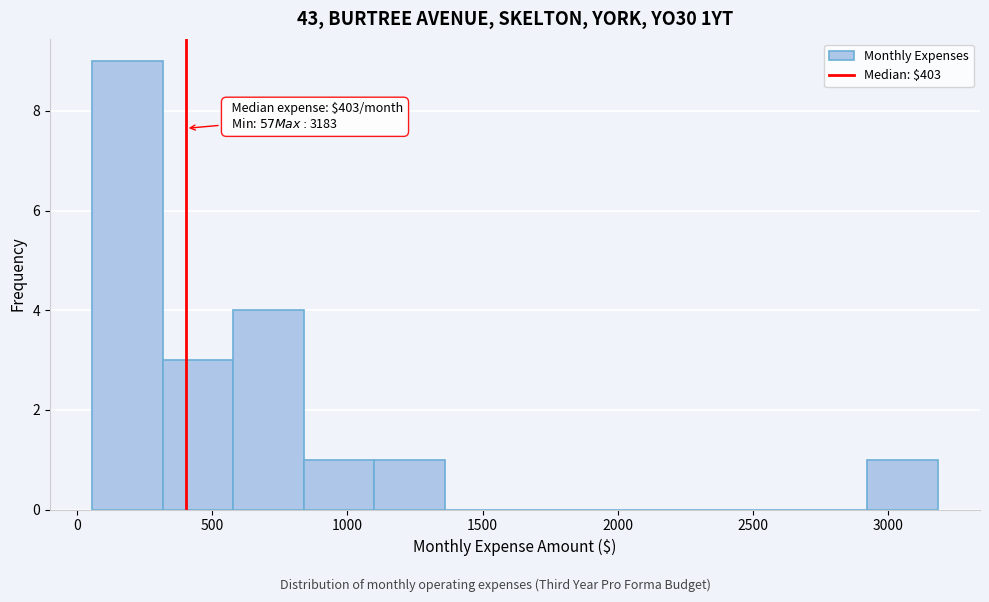

Which range on the x-axis has the tallest bar?

50 to 300